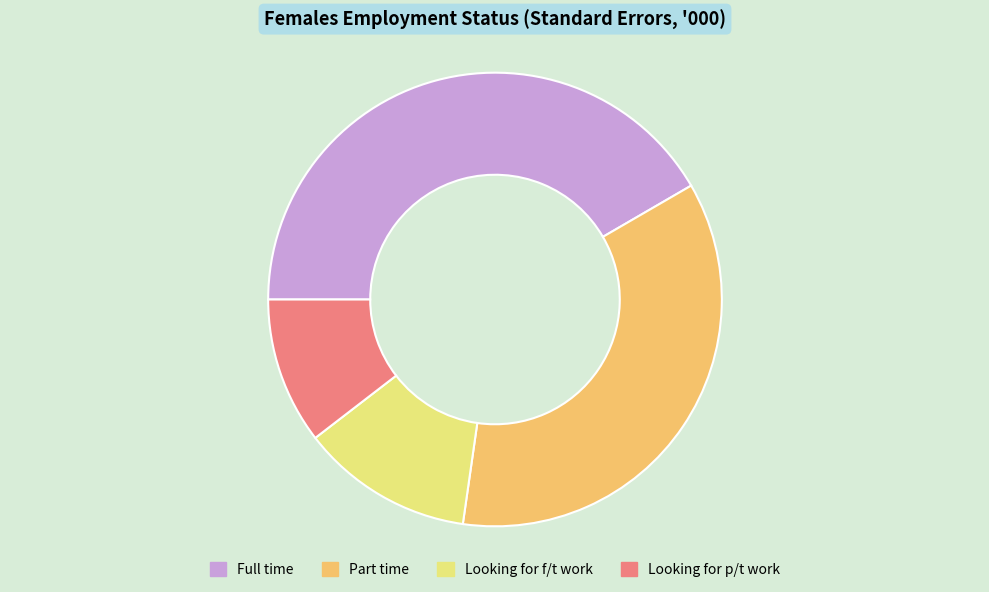

True or false: Looking for p/t work accounts for 10% of the total.

True